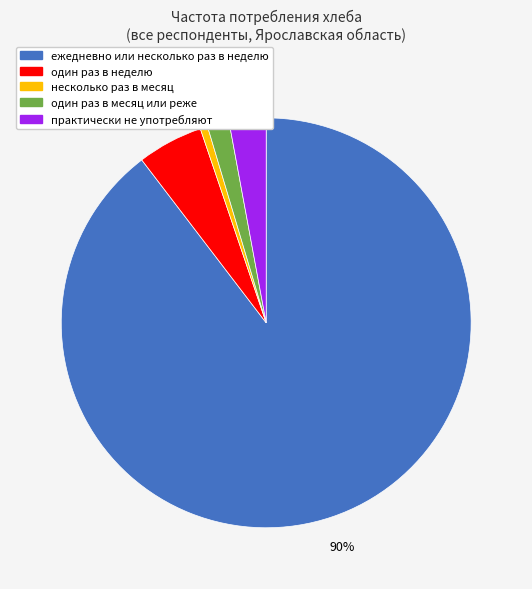

True or false: один раз в неделю accounts for 5% of the total.

True